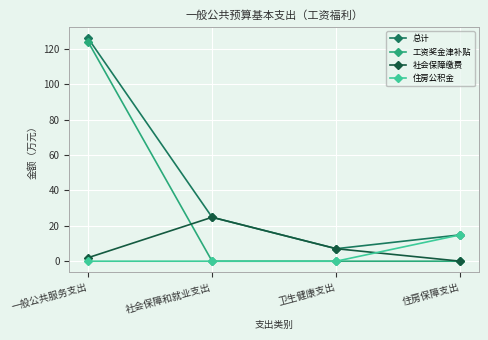

What is the label of the 2nd point from the left?

社会保障和就业支出